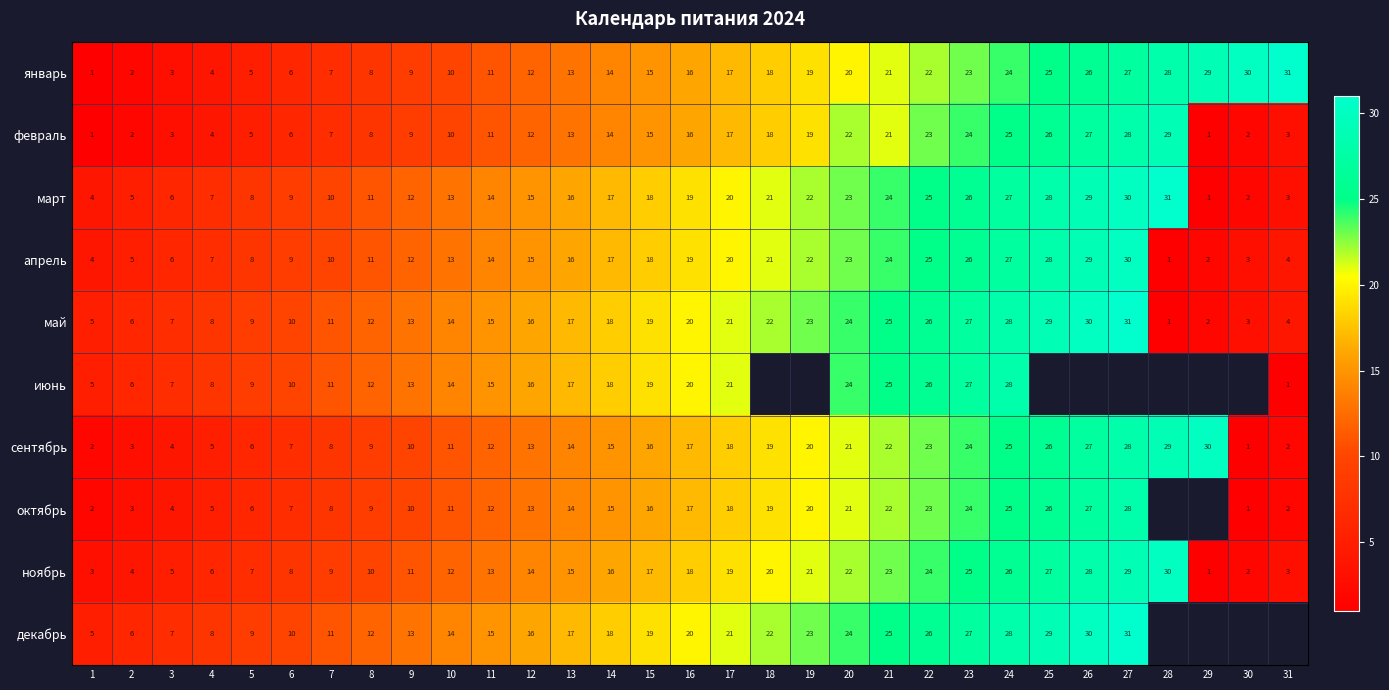

What is the sum of all ноябрь values?

468